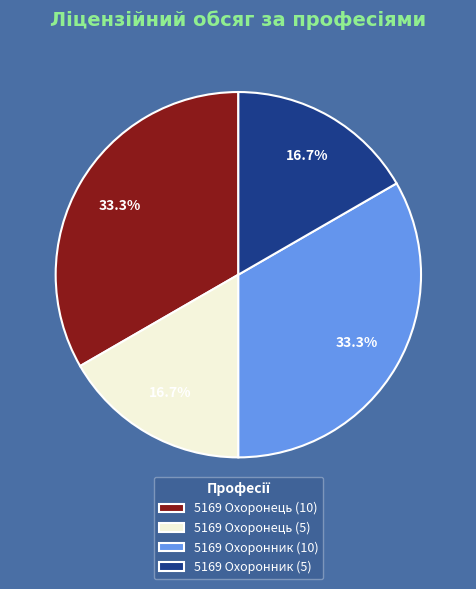

The 5169 Охоронник (5) slice represents 2% of the pie. True or false?

False